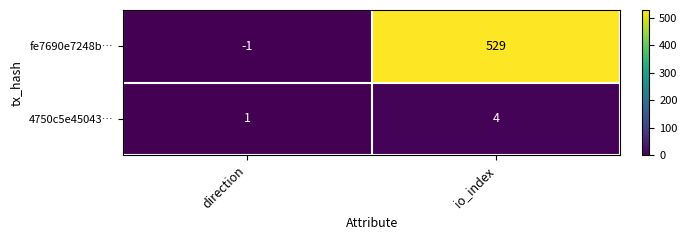

Which series has the largest range (max minus min)?

fe7690e7248b…